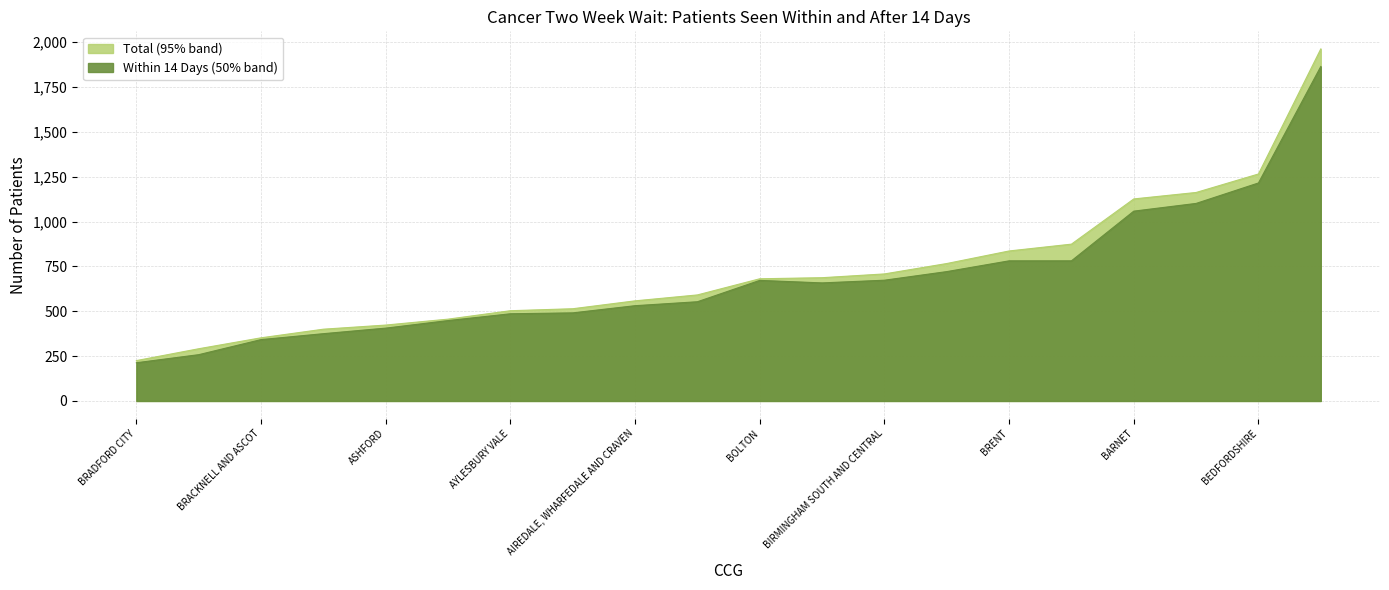

Which category has the highest value in the Within 14 Days series?

NHS BIRMINGHAM CROSSCITY CCG